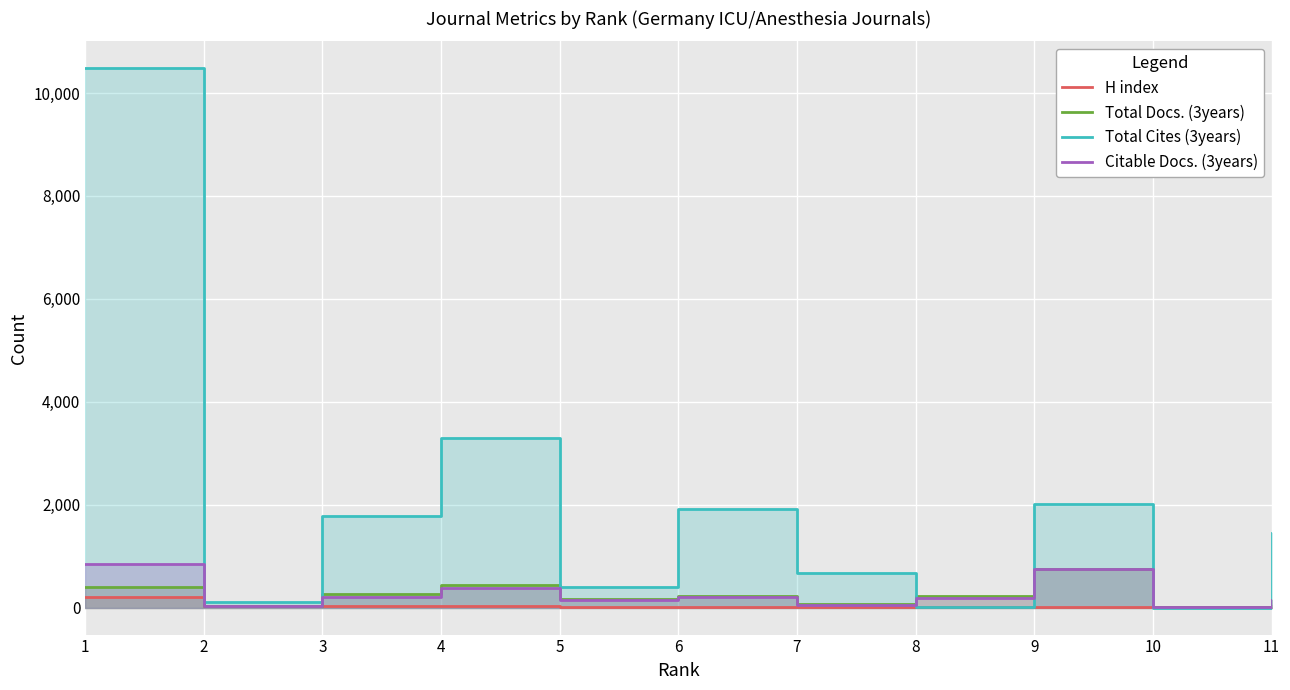

How many intersections are there between Total Cites (3years) and Total Docs. (3years)?

4